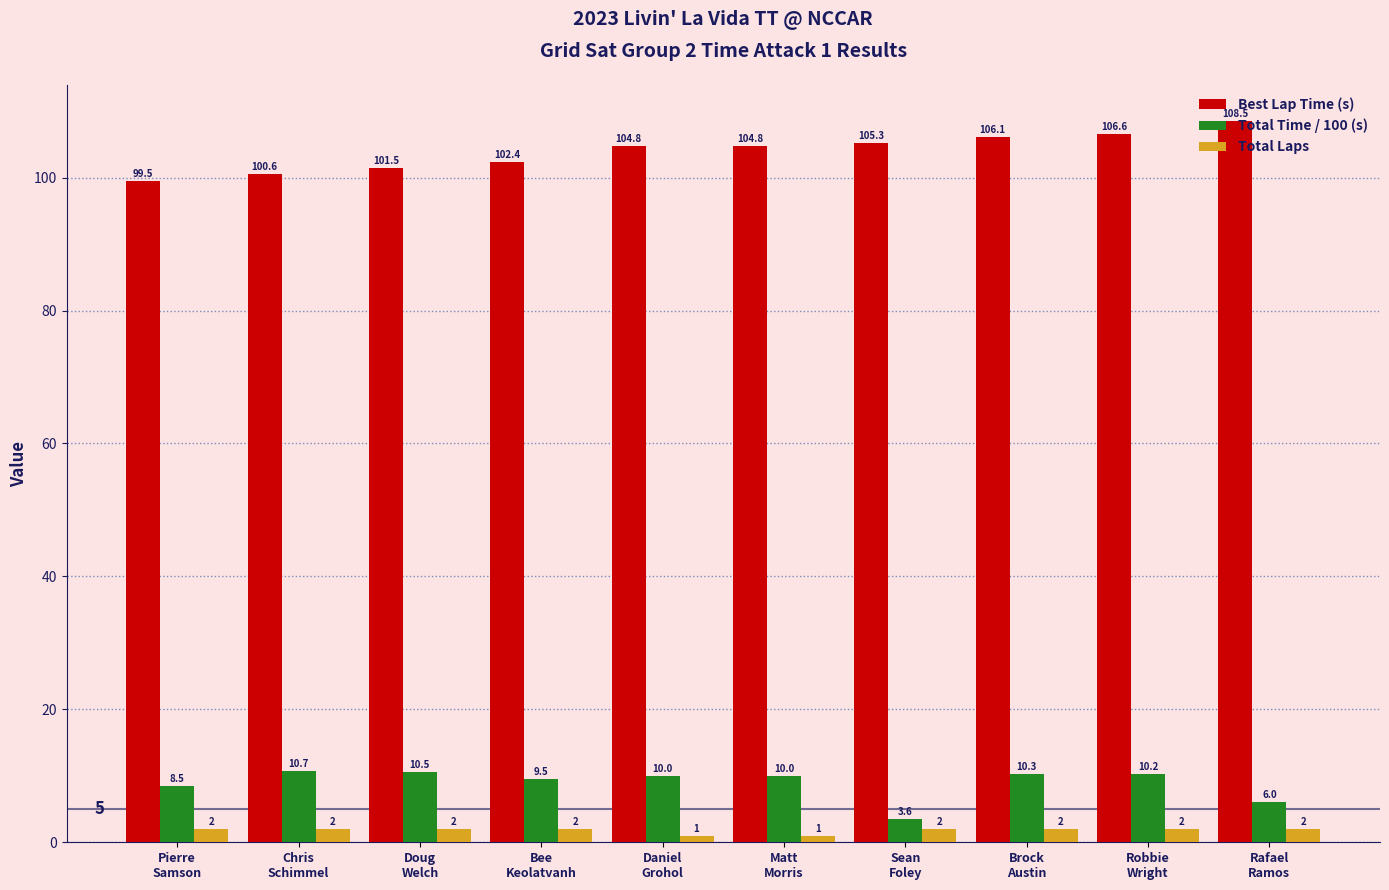

Where does the Best Lap Time (s) series first go above 104?

Daniel
Grohol